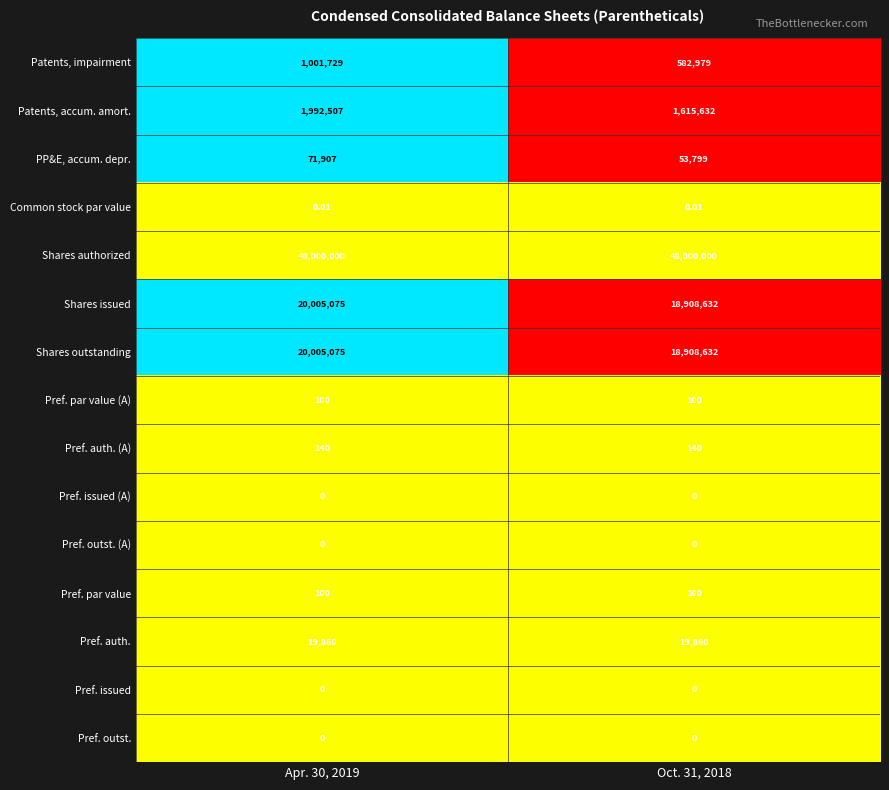

At which category is the sum across all series the highest?

Apr. 30, 2019